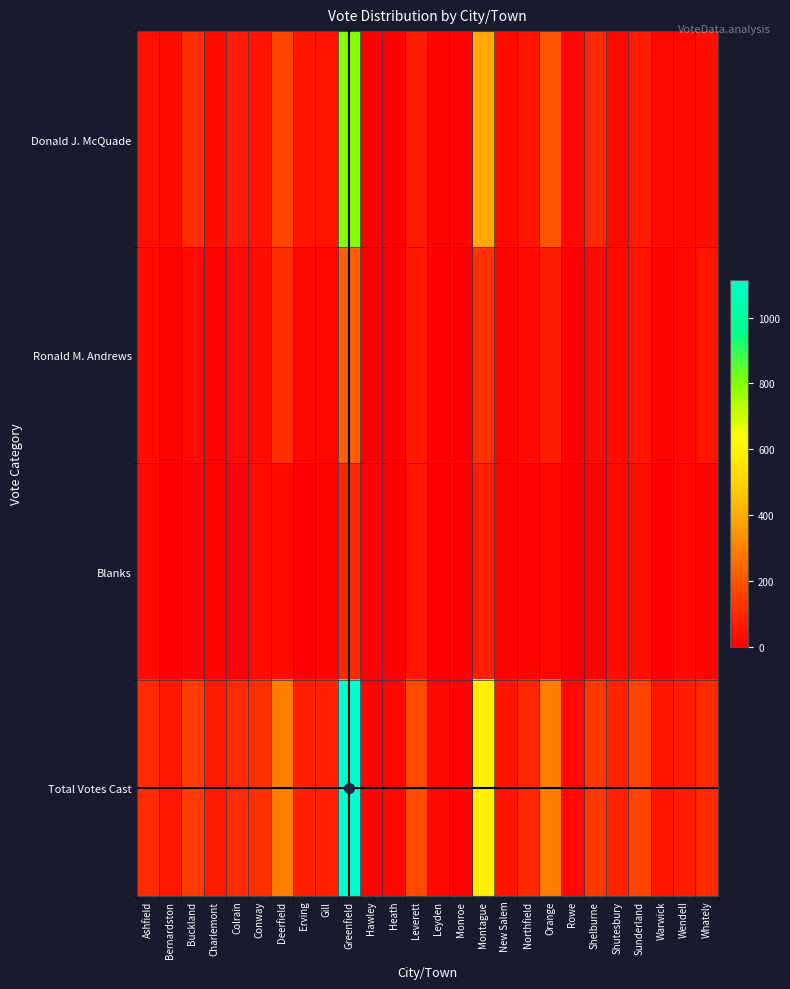

How many series are shown in this chart?

4